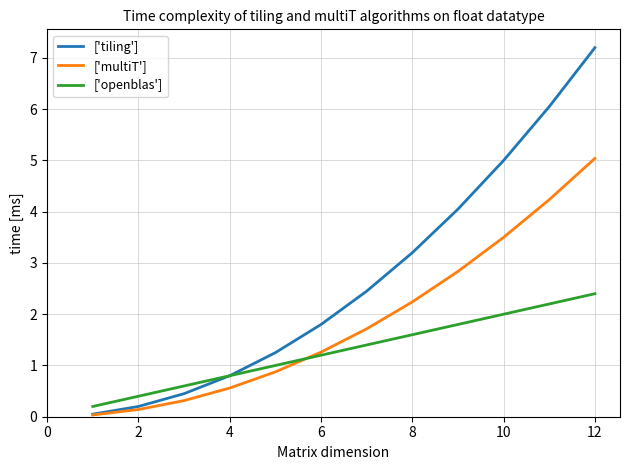

Is this an area chart (filled region under the line)?

No